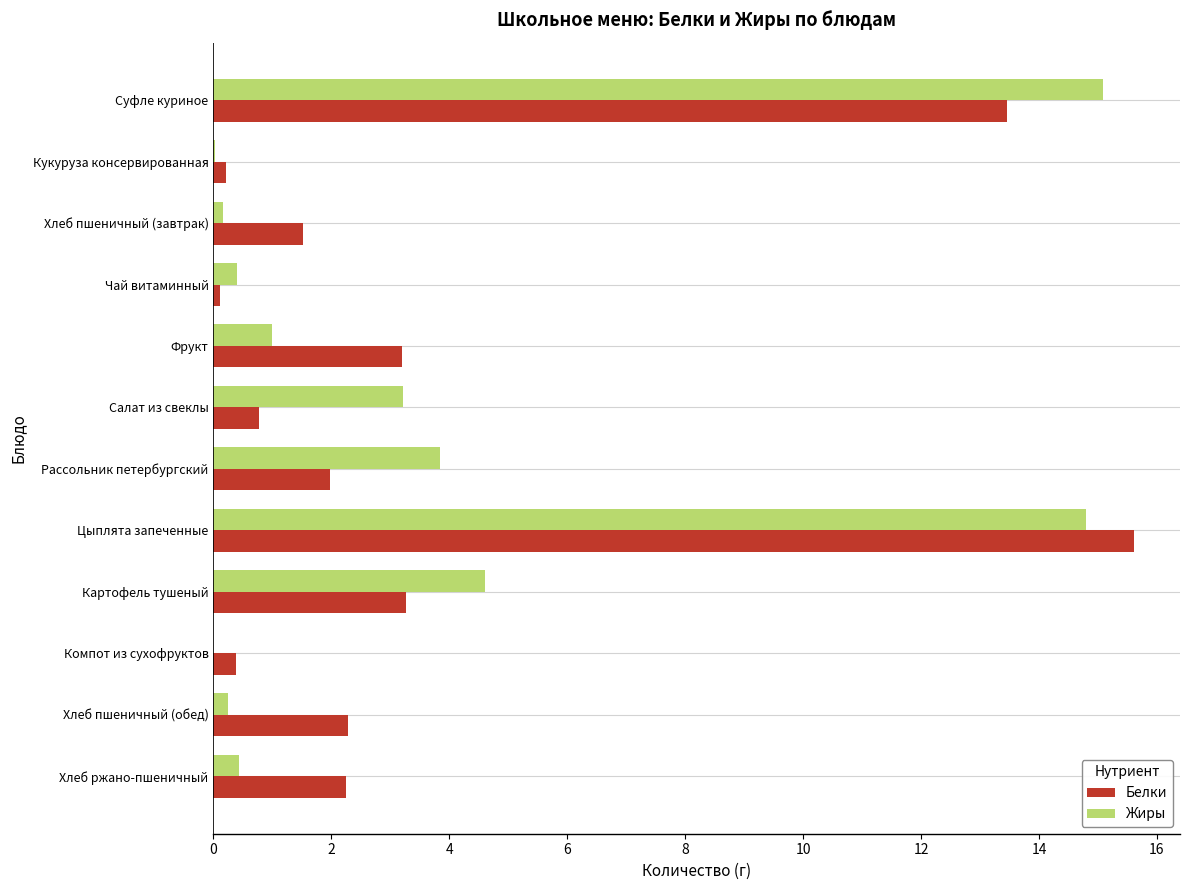

Which category has the highest value across all series?

Цыплята запеченные